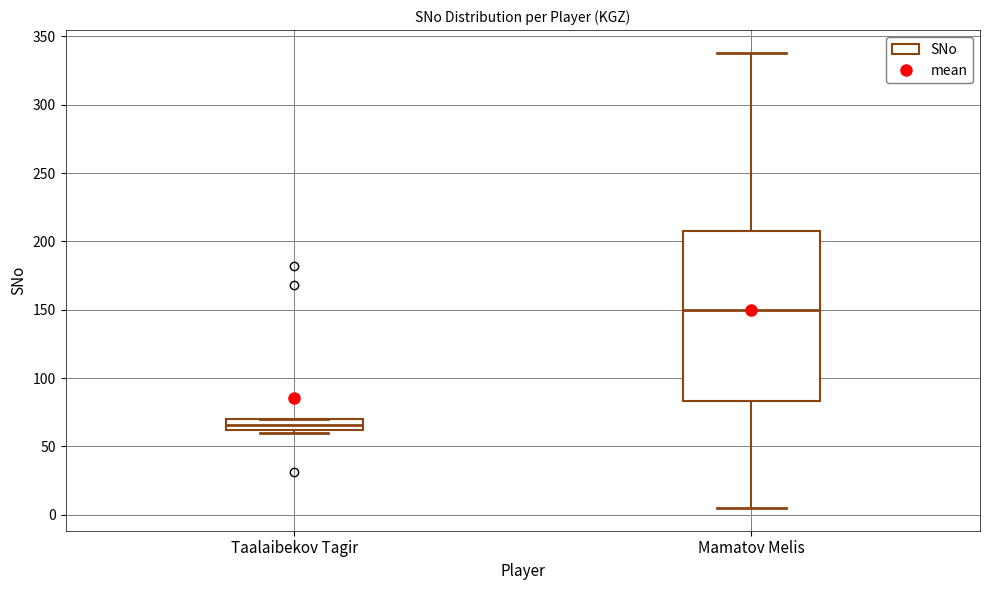

Reading left to right, transcribe this box plot: for each box, give where its median line is, the range the box spans, and where its two whiskers end, as read against the y-axis. The values are not printed on the chart, so give them approximately, as read against the axis.

Taalaibekov Tagir: median 65, box 60 to 70, whiskers 60 (just below the box's lower edge) to 70
Mamatov Melis: median 150, box 85 to 210, whiskers 5 to 340